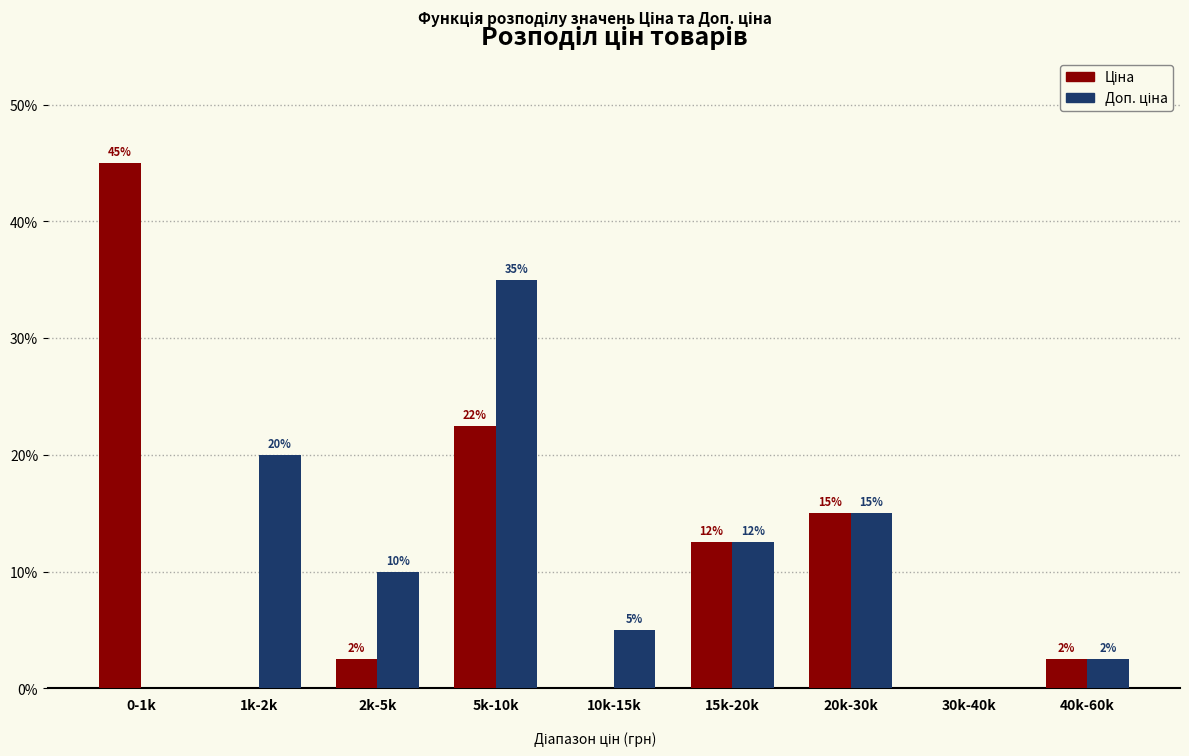

At which category is the sum across all series the highest?

5k-10k